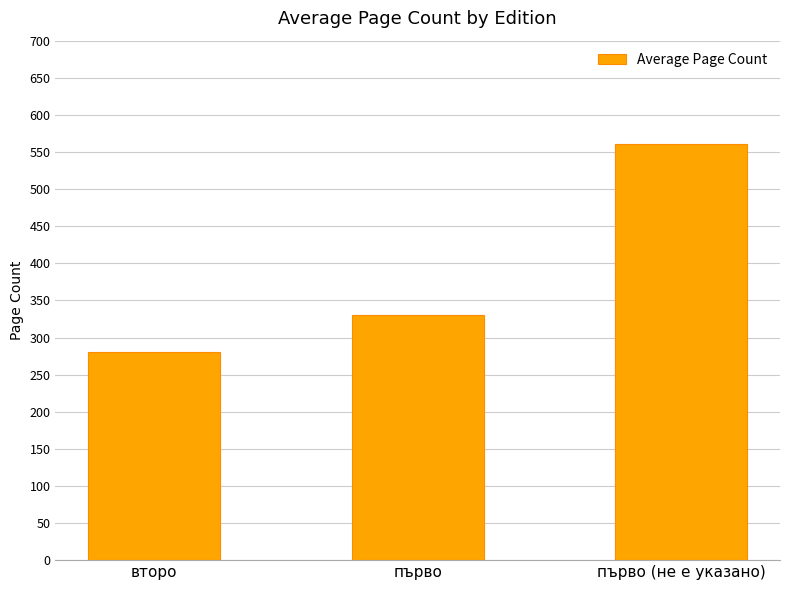

What is the greatest value displayed?

561